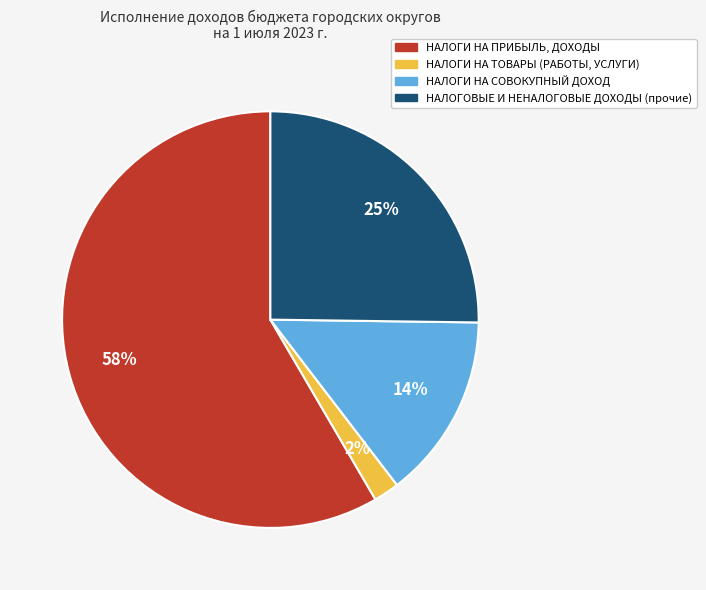

Do НАЛОГОВЫЕ И НЕНАЛОГОВЫЕ ДОХОДЫ (прочие) and НАЛОГИ НА СОВОКУПНЫЙ ДОХОД together represent more than half of the pie?

No